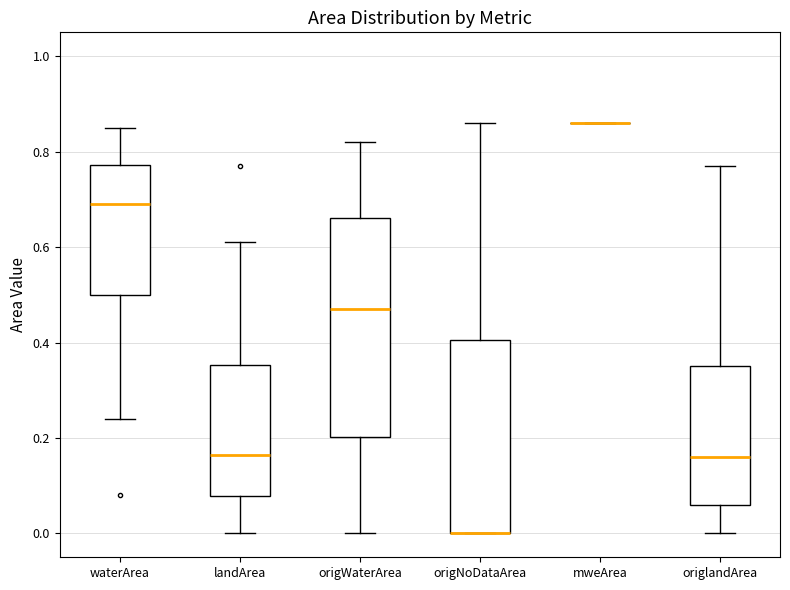

Reading left to right, read every box against the y-axis: the position of its median line, the range the box covers, and the ends of its whiskers. The values are not printed on the chart, so give them approximately, as read against the axis.

waterArea: median 0.70, box 0.50 to 0.78, whiskers 0.24 to 0.86
landArea: median 0.16, box 0.08 to 0.36, whiskers 0.00 to 0.62
origWaterArea: median 0.48, box 0.20 to 0.66, whiskers 0.00 to 0.82
origNoDataArea: median 0.00 (drawn on the box's lower edge), box 0.00 to 0.40, whiskers 0.00 to 0.86
mweArea: box collapsed to a line at 0.86, whiskers 0.86 to 0.86
origlandArea: median 0.16, box 0.06 to 0.36, whiskers 0.00 to 0.78